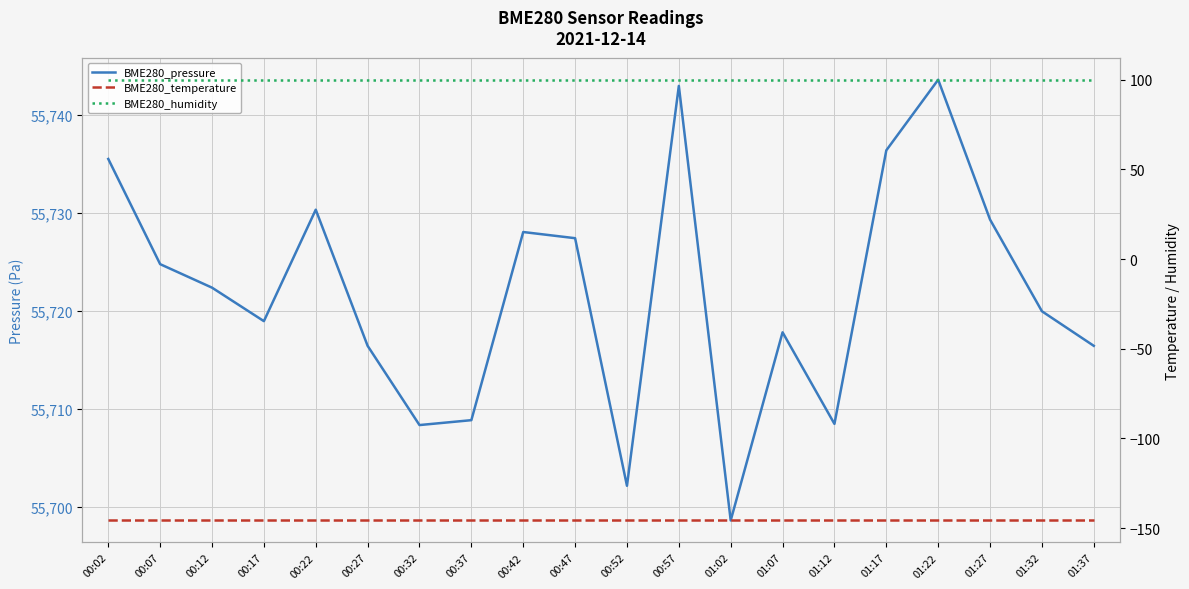

Between 00:32 and 01:27, which is larger?

01:27